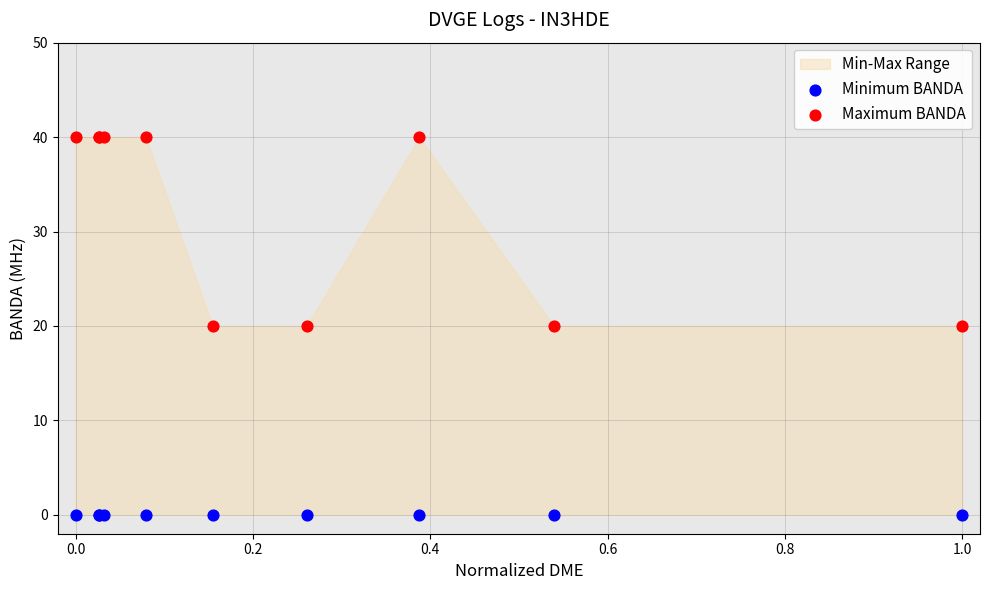

Which series contains the highest Y value?

Maximum BANDA